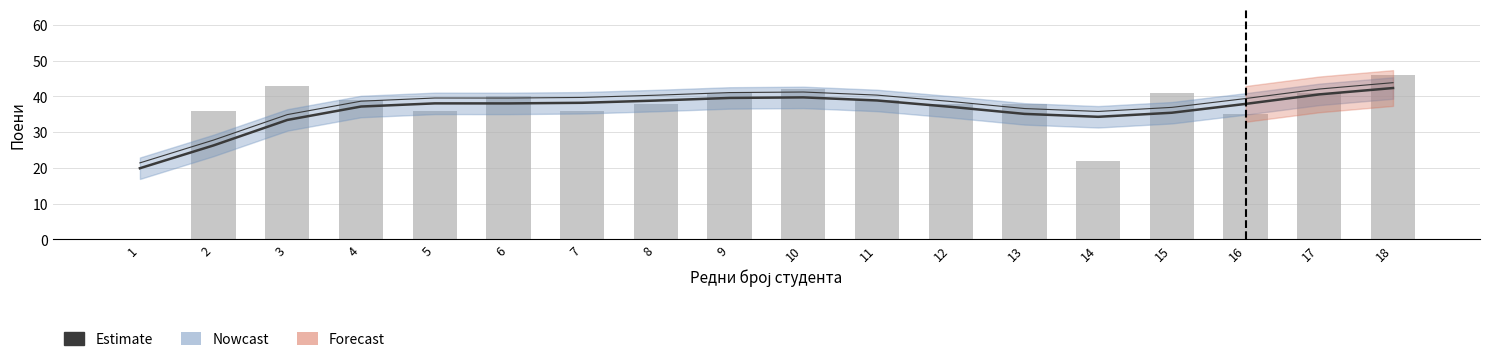

What is the value of the Estimate bar at the 1st from the left?

19.9